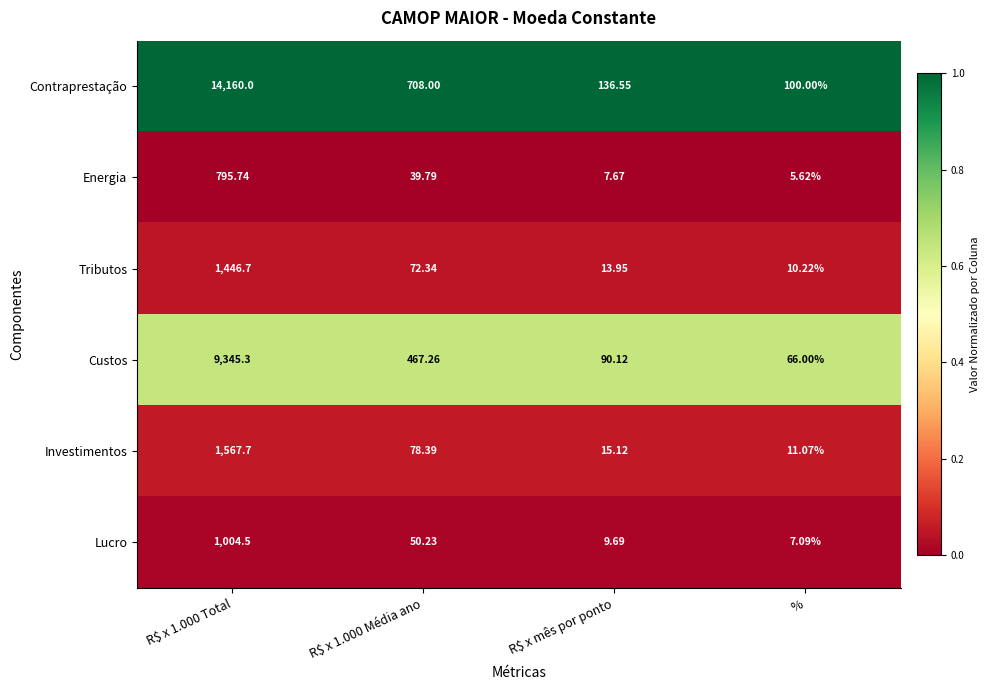

At R$ x 1.000 Média ano, list the series in order from largest to smallest.

Contraprestação, Custos, Investimentos, Tributos, Lucro, Energia